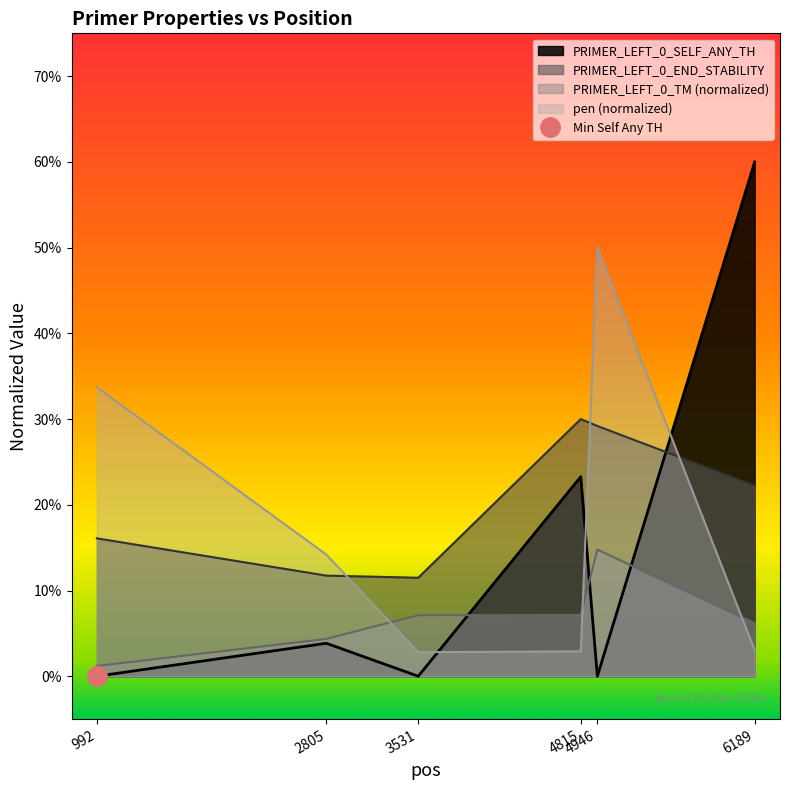

Reading left to right, list all the values displayed in this chart.

PRIMER_LEFT_0_SELF_ANY_TH: 992=0.0	2805=3.8	3531=0.0	4815=23.3	4946=0.0	6189=60.0
PRIMER_LEFT_0_END_STABILITY: 992=16.1	2805=11.7	3531=11.5	4815=30.0	4946=29.2	6189=22.2
PRIMER_LEFT_0_TM: 992=1.2	2805=4.4	3531=7.1	4815=7.1	4946=14.8	6189=6.2
pen: 992=33.7	2805=14.2	3531=2.8	4815=2.9	4946=50.0	6189=3.0